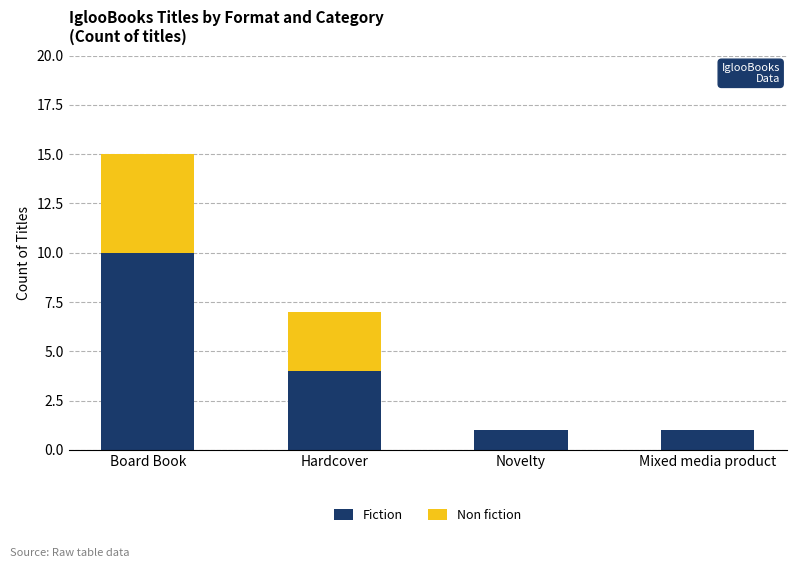

How many categories are shown in the chart?

4